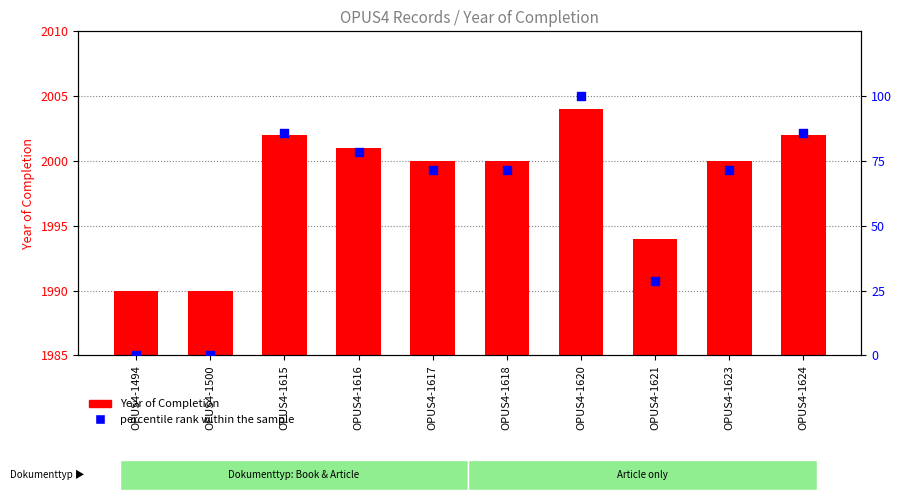

Which series reaches the maximum Y coordinate?

Year of Completion